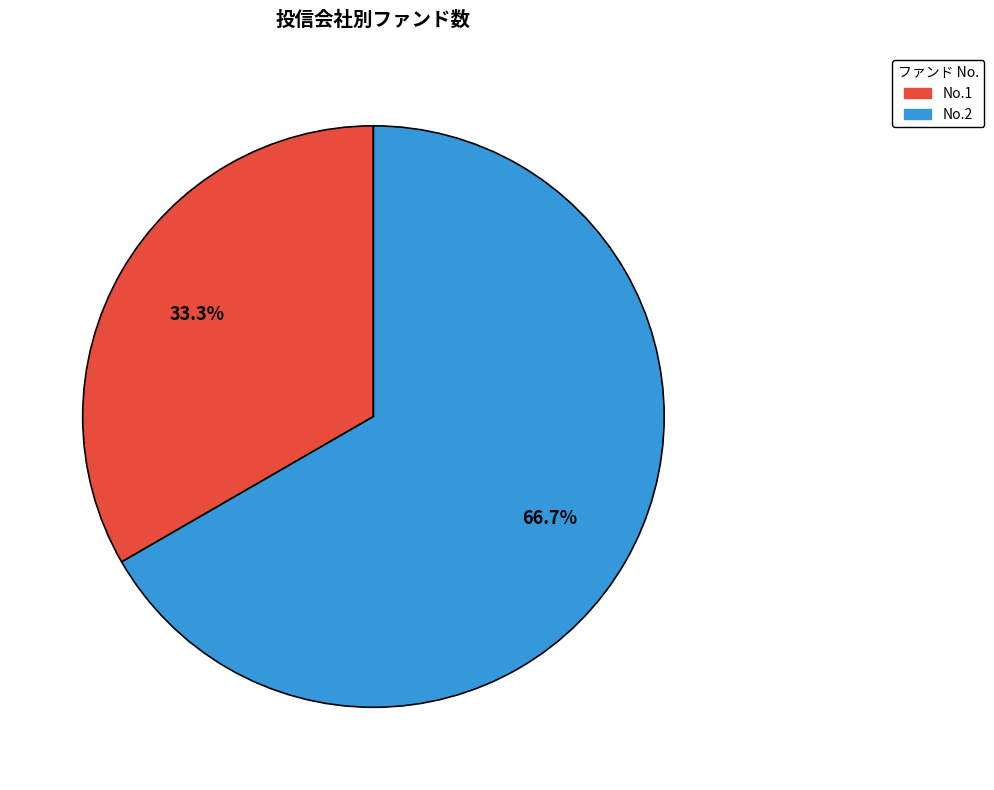

Does any single category account for the majority?

Yes